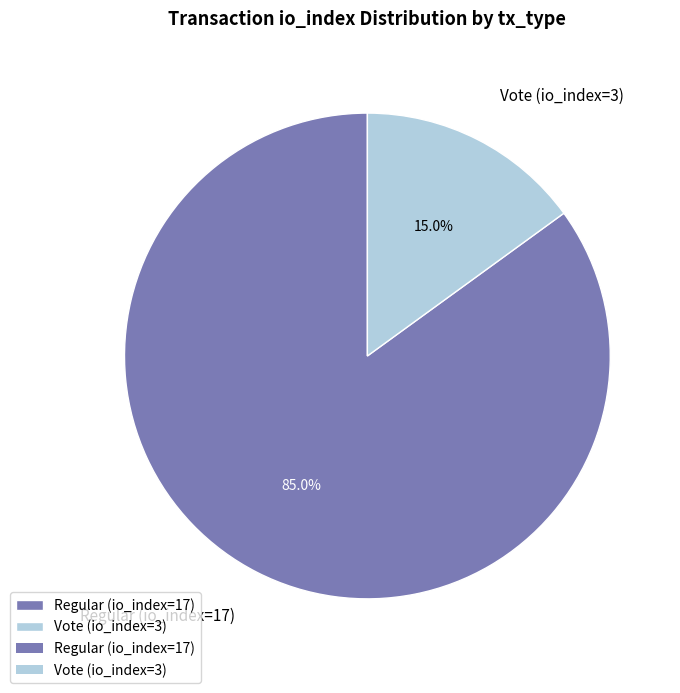

Rank the categories by value from lowest to highest.

Vote (io_index=3), Regular (io_index=17)